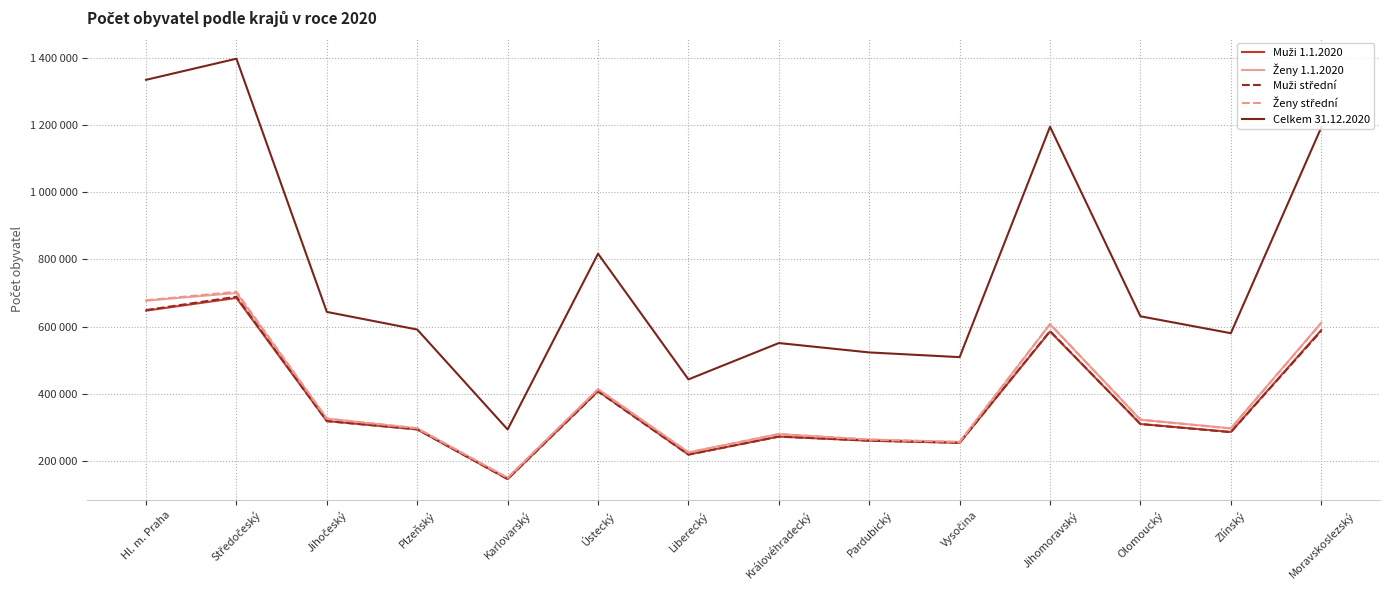

True or false: Celkem 31.12.2020 and Muži střední intersect in this chart.

False